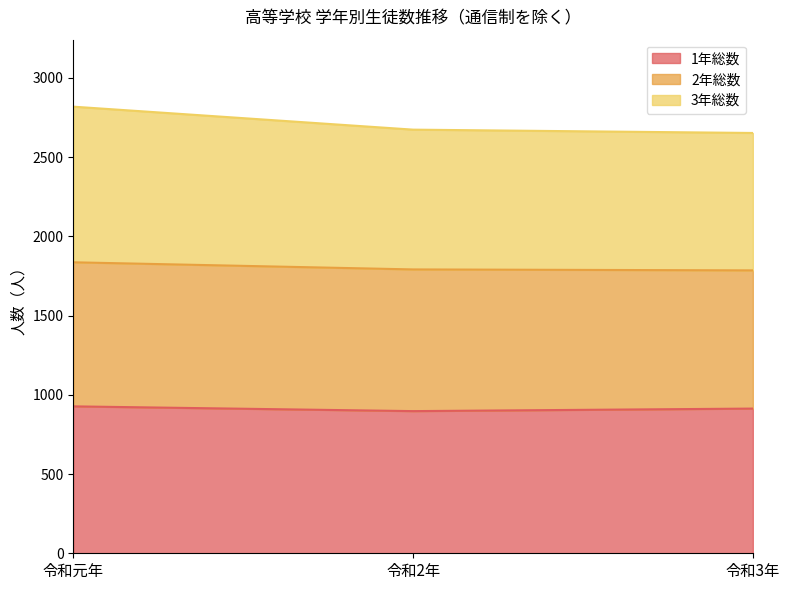

What is the maximum value for 1年総数?

927